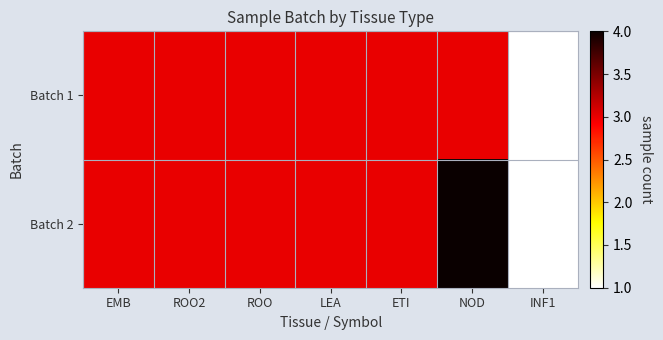

Which series has the largest range (max minus min)?

Batch 2